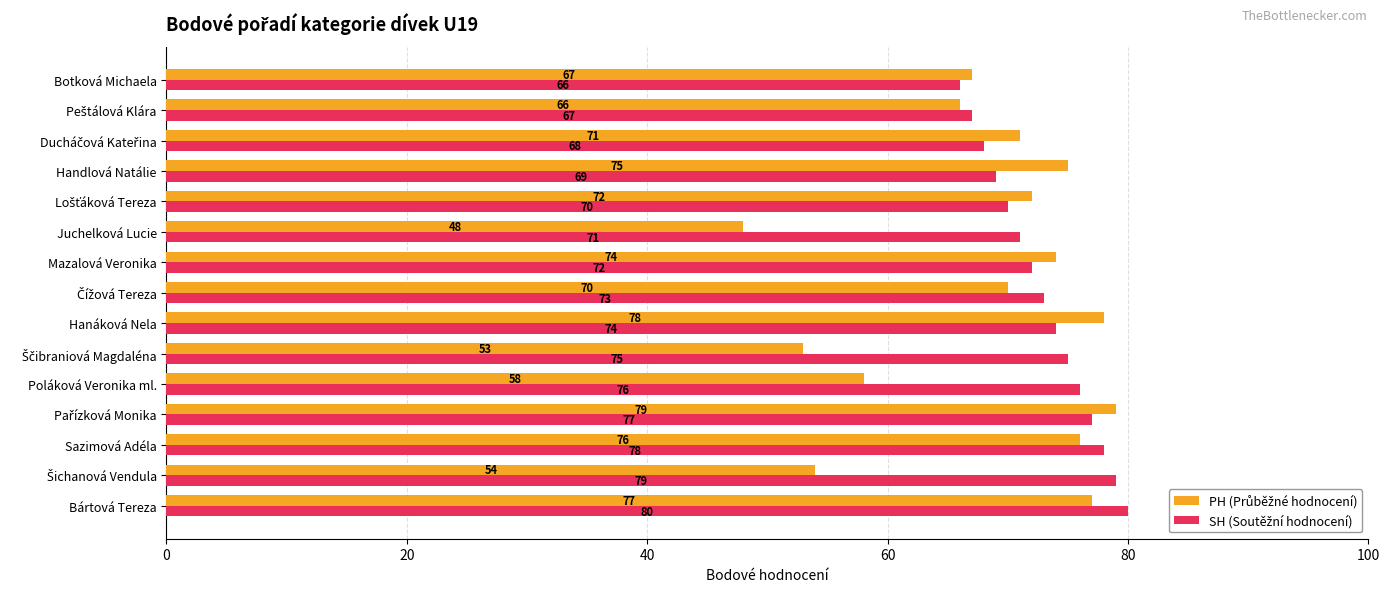

At which category is the sum across all series the highest?

Bártová Tereza